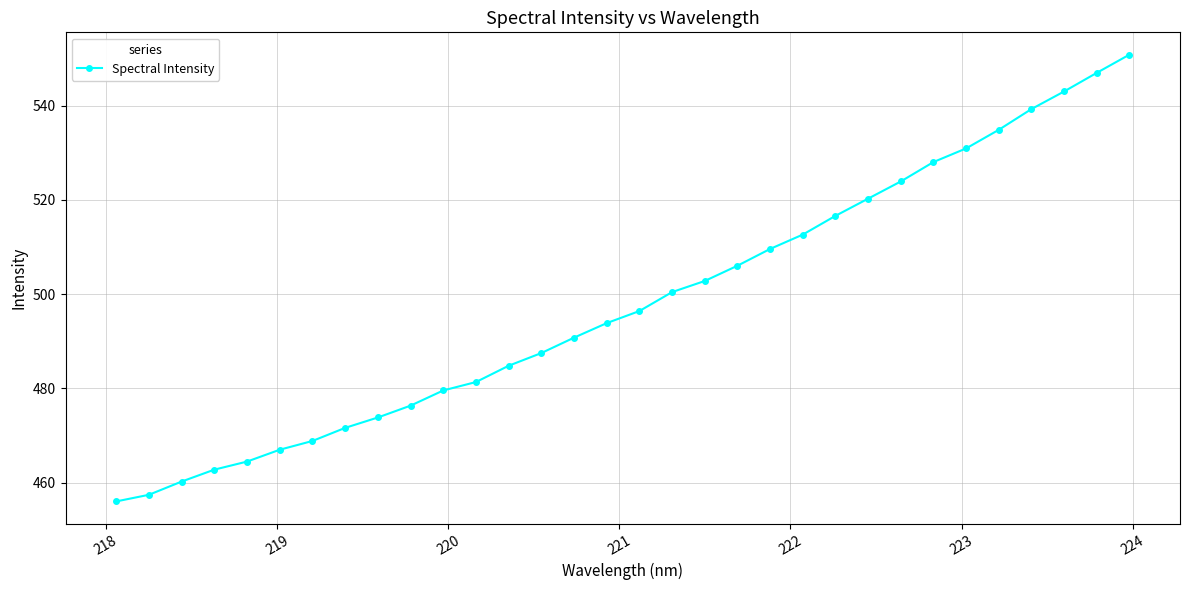

What is the greatest value displayed?

550.8